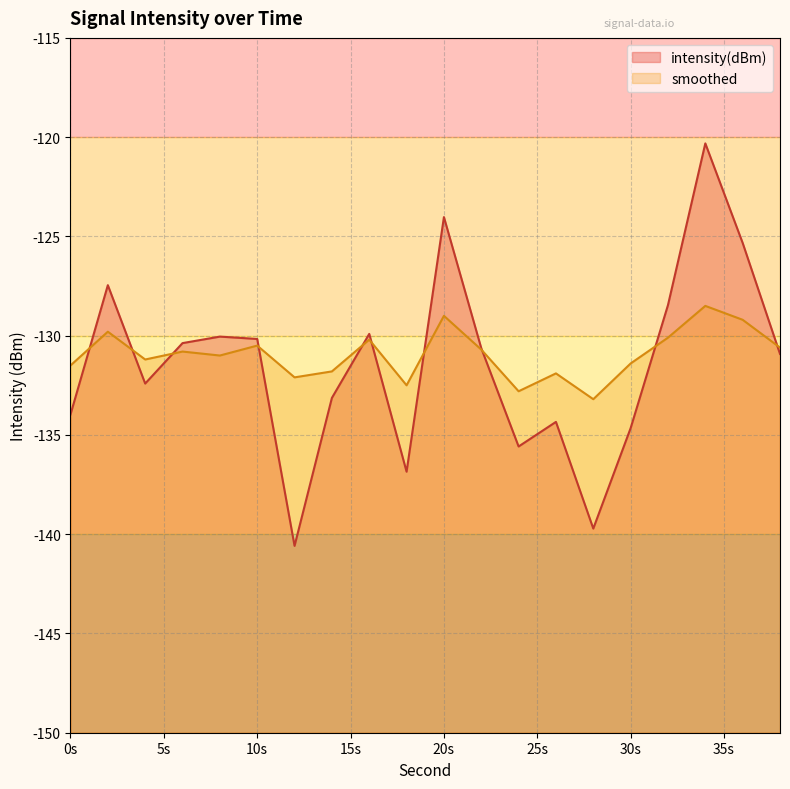

What is the total value across all series at 0s?

-265.5